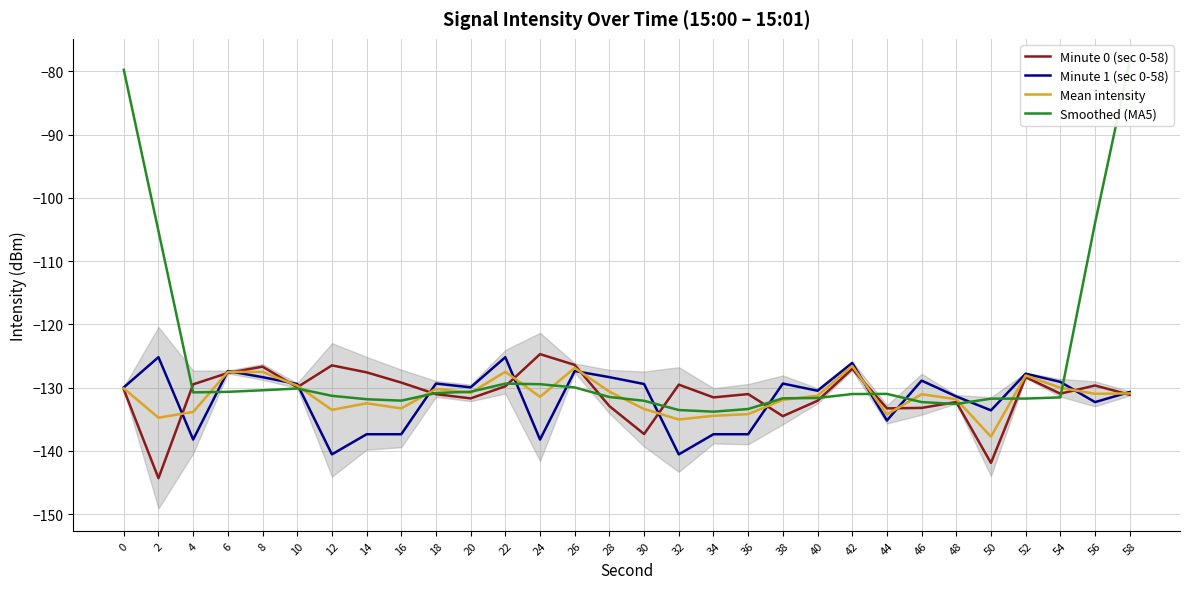

What is the value of the Minute 1 (sec 0-58) point at the 21st from the left?

-130.5